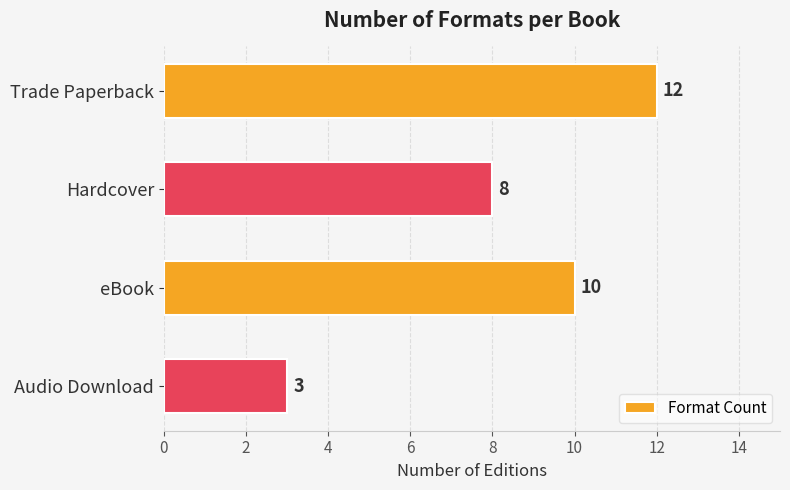

Reading bottom to top, transcribe all the data shown in this chart.

Audio Download=3	eBook=10	Hardcover=8	Trade Paperback=12